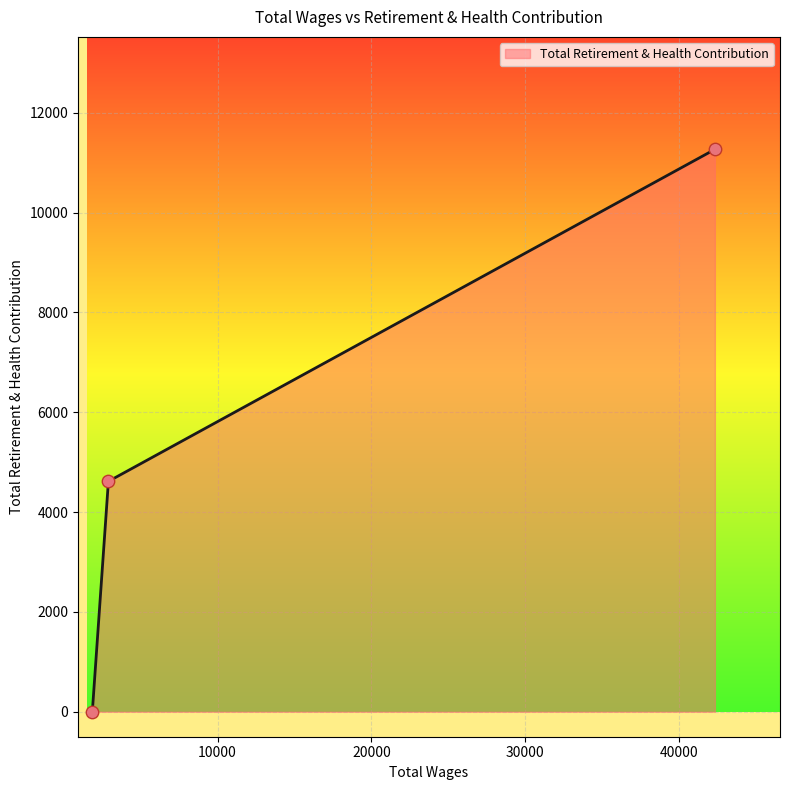

What is the difference between the maximum and minimum values?

11265